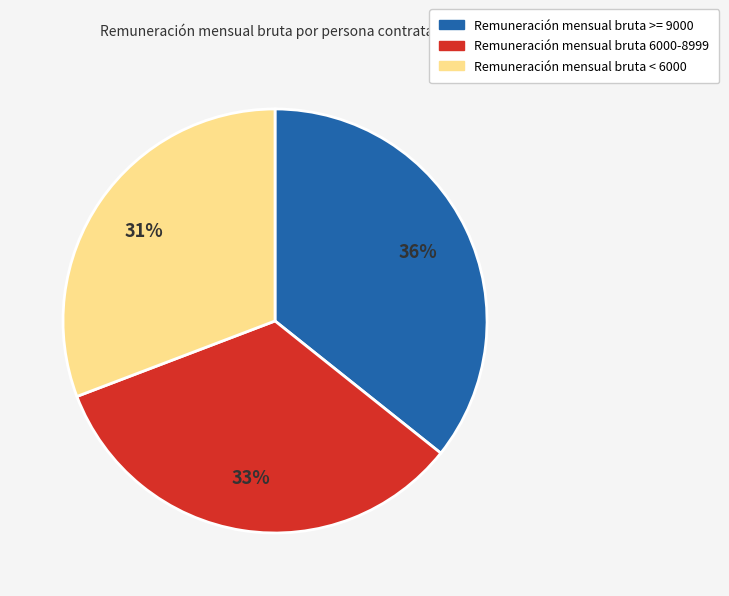

Which slice is the largest?

Remuneración mensual bruta >= 9000